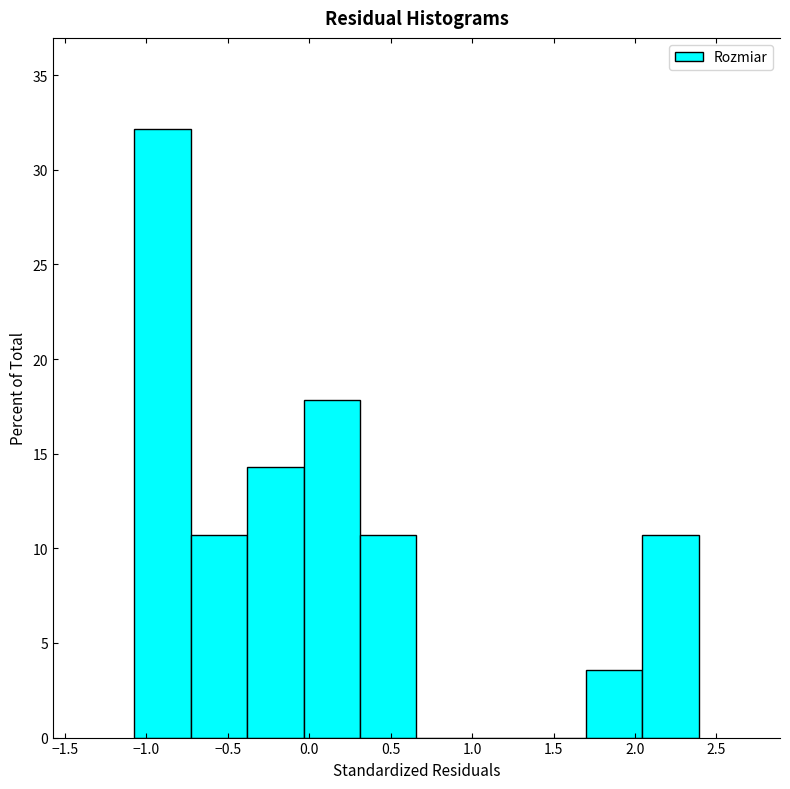

Reading left to right, list every bar in this chart as the range it spans on the x-axis followed by its height. Neither the bar edges nor the heights are printed on the chart, so give them approximately, as read against the axes.

-1.05 to -0.75: 32.0
-0.75 to -0.40: 10.5
-0.40 to -0.05: 14.5
-0.05 to 0.30: 18.0
0.30 to 0.65: 10.5
0.65 to 1.00: 0
1.00 to 1.35: 0
1.35 to 1.70: 0
1.70 to 2.05: 3.5
2.05 to 2.40: 10.5